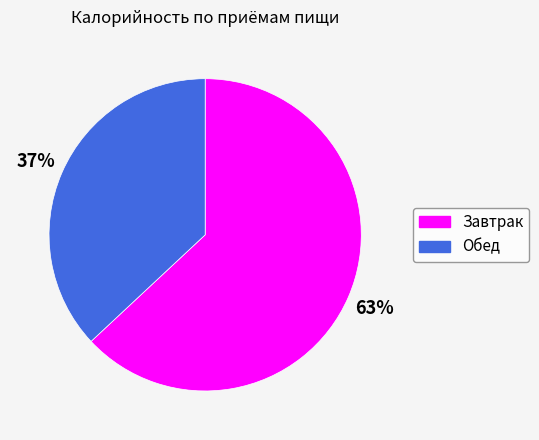

Do Обед and Завтрак together represent more than half of the pie?

Yes